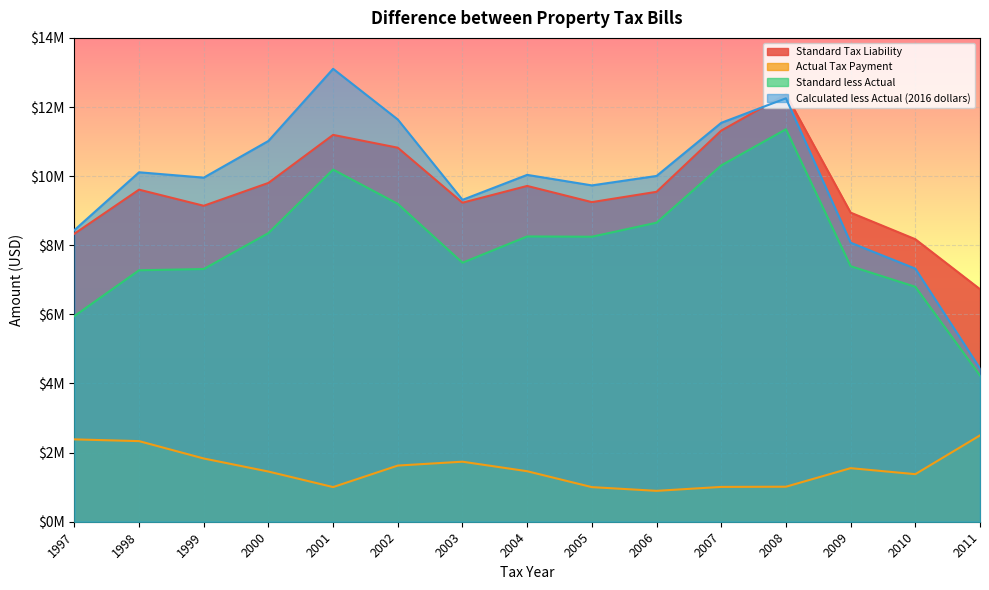

Reading left to right, list all the values displayed in this chart.

Standard Tax Liability: 1997=8332103.7	1998=9608807.1	1999=9142188.9	2000=9803311.0	2001=11193159.3	2002=10822361.4	2003=9231263.7	2004=9716360.8	2005=9247876.8	2006=9546153.1	2007=11317389.7	2008=12369107.7	2009=8944172.1	2010=8174754.8	2011=6728824.2
Actual Tax Payment: 1997=2382735.0	1998=2332645.0	1999=1830261.0	2000=1452308.0	2001=1002830.0	2002=1625205.0	2003=1737160.0	2004=1461588.0	2005=1001475.0	2006=893788.0	2007=1007487.0	2008=1013212.0	2009=1550108.0	2010=1376218.0	2011=2498489.0
Standard less Actual: 1997=5949368.7	1998=7276162.1	1999=7311927.9	2000=8351003.0	2001=10190329.3	2002=9197156.4	2003=7494103.7	2004=8254772.8	2005=8246401.8	2006=8652365.1	2007=10309902.7	2008=11355895.7	2009=7394064.1	2010=6798536.8	2011=4230335.2
Calculated less Actual (2016 dollars): 1997=8436624.3	1998=10111748.6	1999=9956292.7	2000=11017846.3	2001=13105232.2	2002=11638666.4	2003=9313891.4	2004=10036245.6	2005=9731942.5	2006=10005066.1	2007=11542351.3	2008=12251710.8	2009=8073876.4	2010=7323333.9	2011=4435735.2